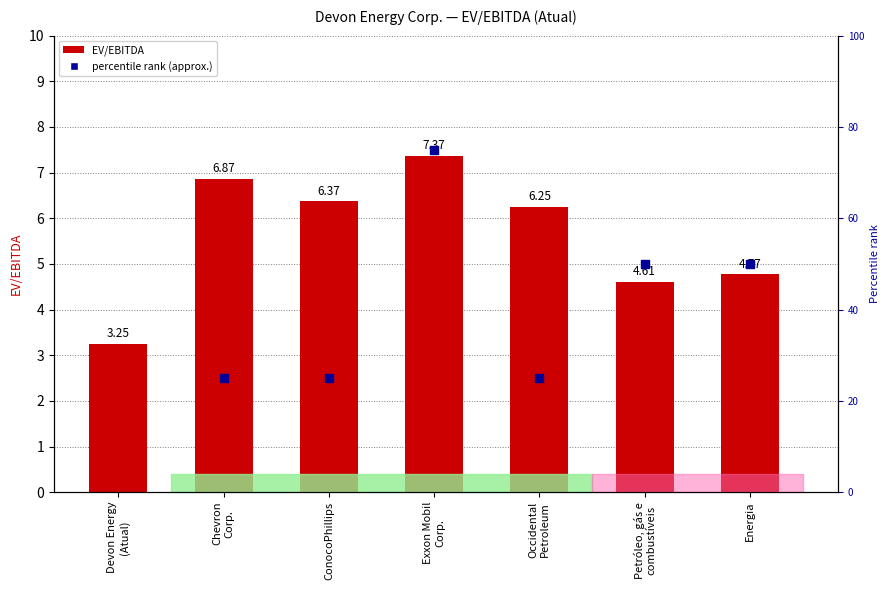

Is the value of EV/EBITDA at Energia greater than the value of percentile rank (approx.) at Chevron
Corp.?

No